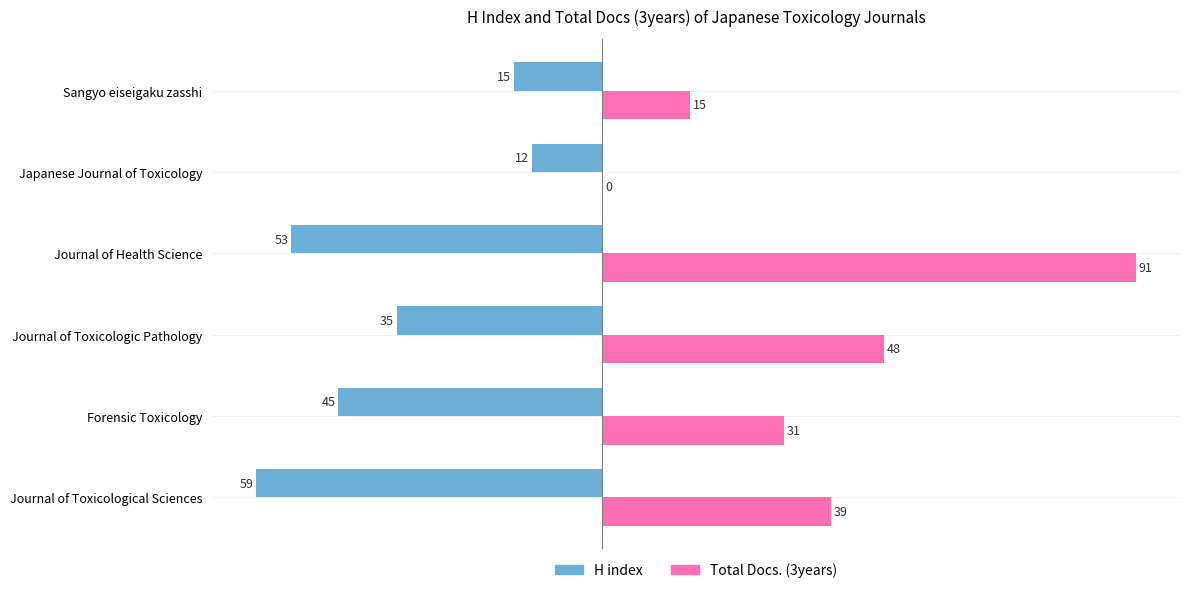

Which series has the largest total across all categories?

Total Docs. (3years)